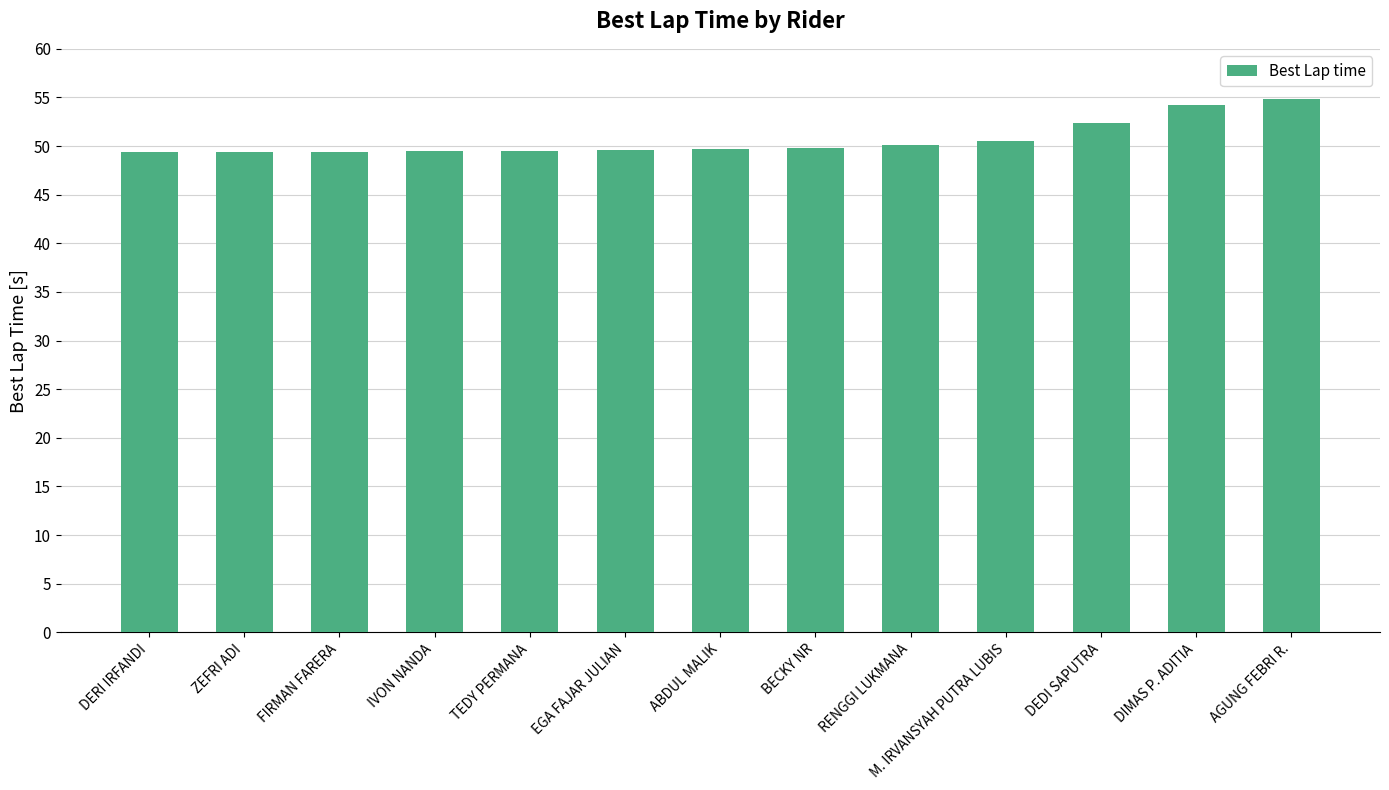

Count the number of categories in the chart.

13